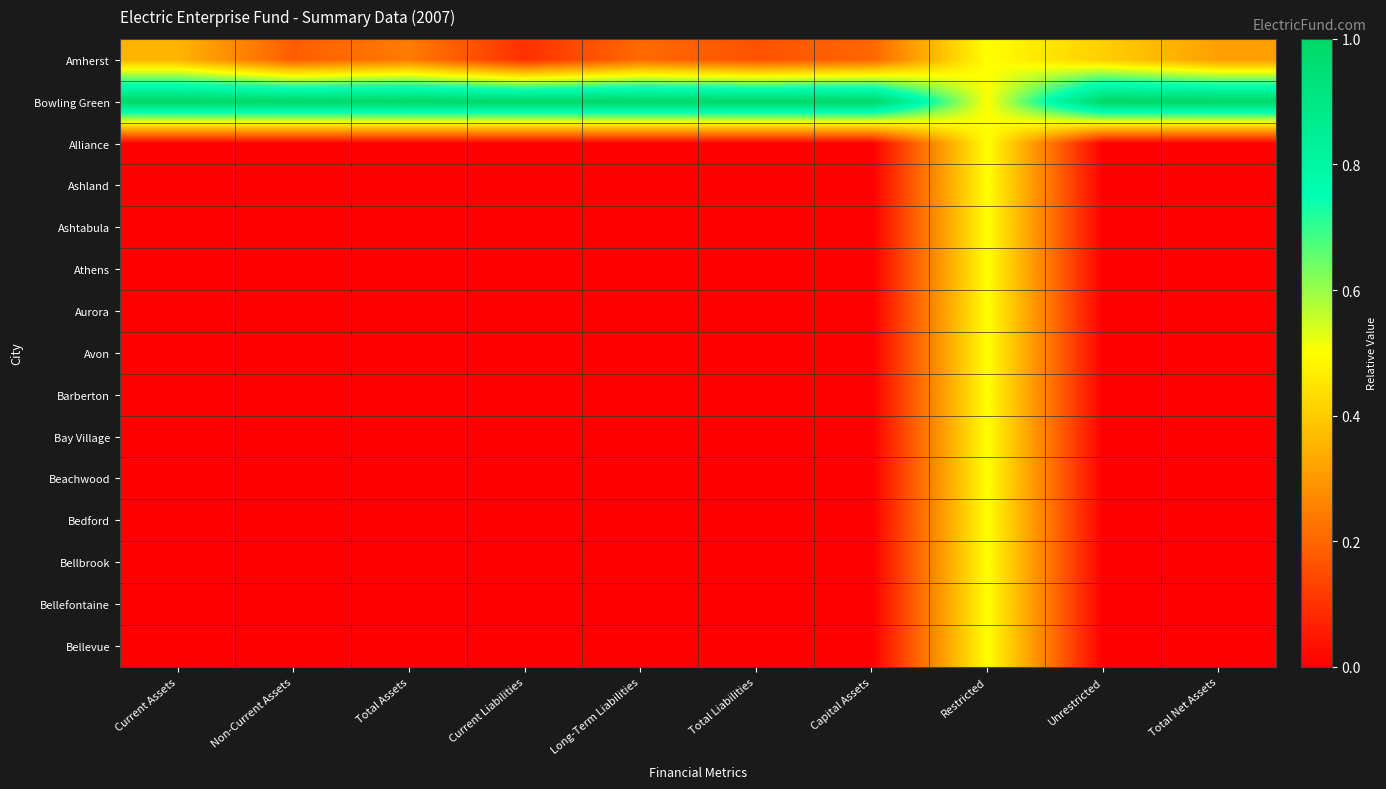

At which category is the sum across all series the highest?

Restricted